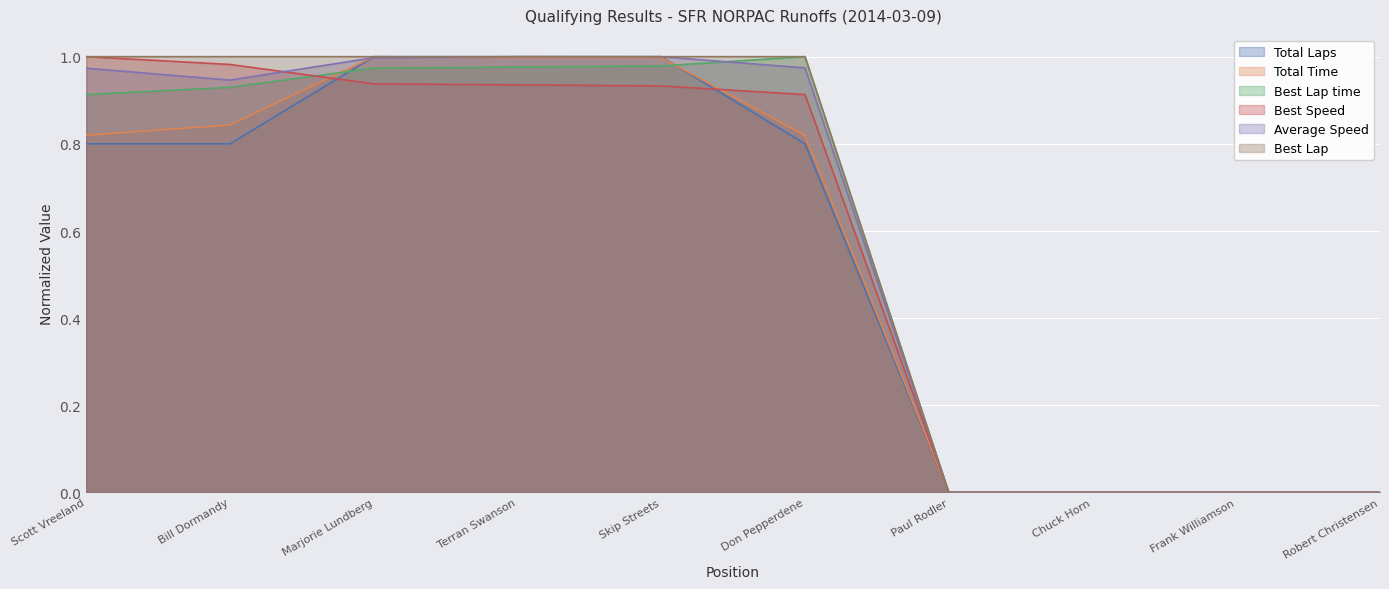

Reading right to left, extract all data points from this chart.

Total Laps: 0.0	0.0	0.0	0.0	0.8	1.0	1.0	1.0	0.8	0.8
Total Time: 0.0	0.0	0.0	0.0	0.8	1.0	1.0	1.0	0.8	0.8
Best Lap time: 0.0	0.0	0.0	0.0	1.0	1.0	1.0	1.0	0.9	0.9
Best Speed: 0.0	0.0	0.0	0.0	0.9	0.9	0.9	0.9	1.0	1.0
Average Speed: 0.0	0.0	0.0	0.0	1.0	1.0	1.0	1.0	0.9	1.0
Best Lap: 0.0	0.0	0.0	0.0	1.0	1.0	1.0	1.0	1.0	1.0